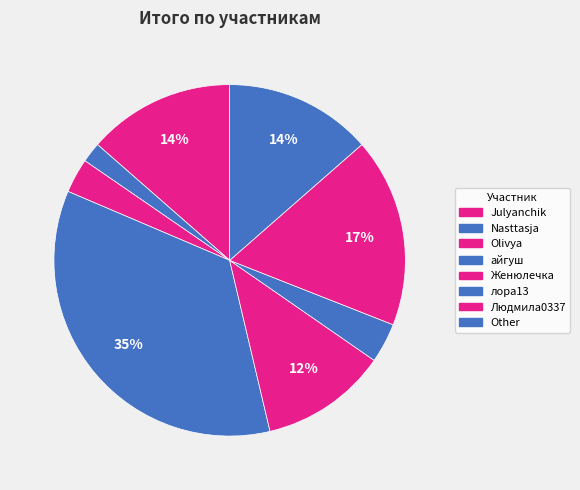

To the nearest percent, what portion does Людмила0337 represent?

17%